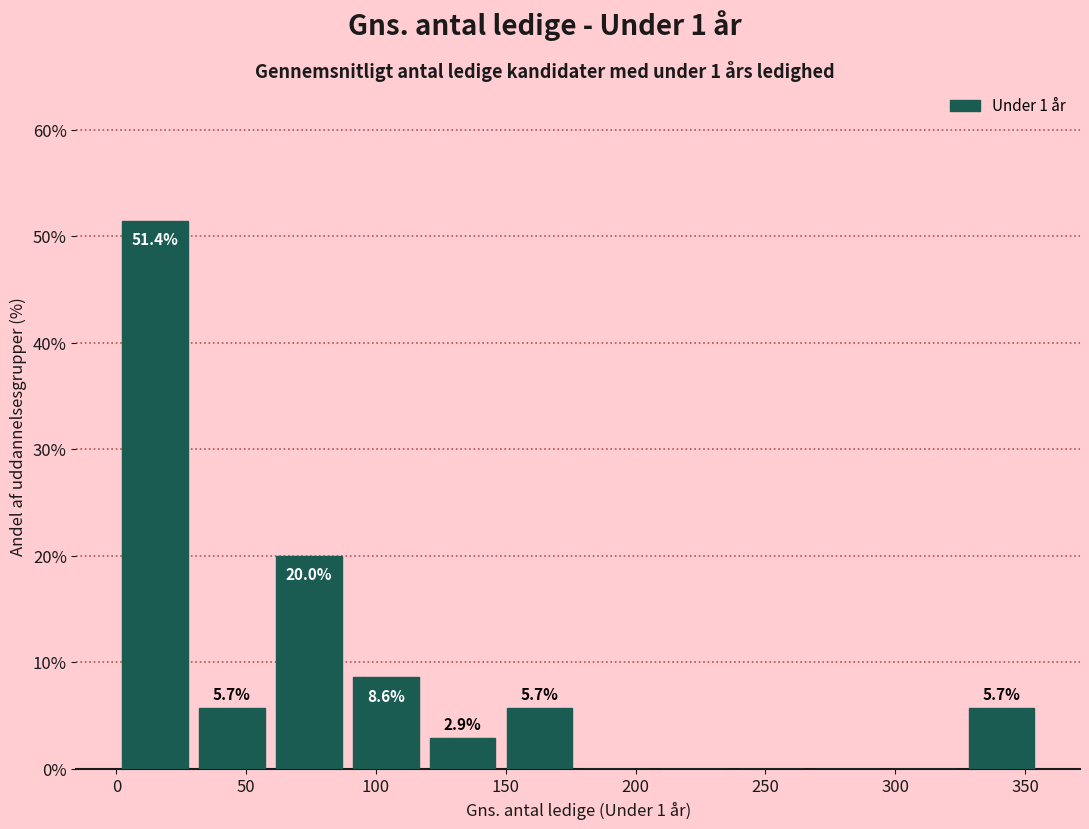

Over which range of the x-axis is the bar tallest?

0 to 30